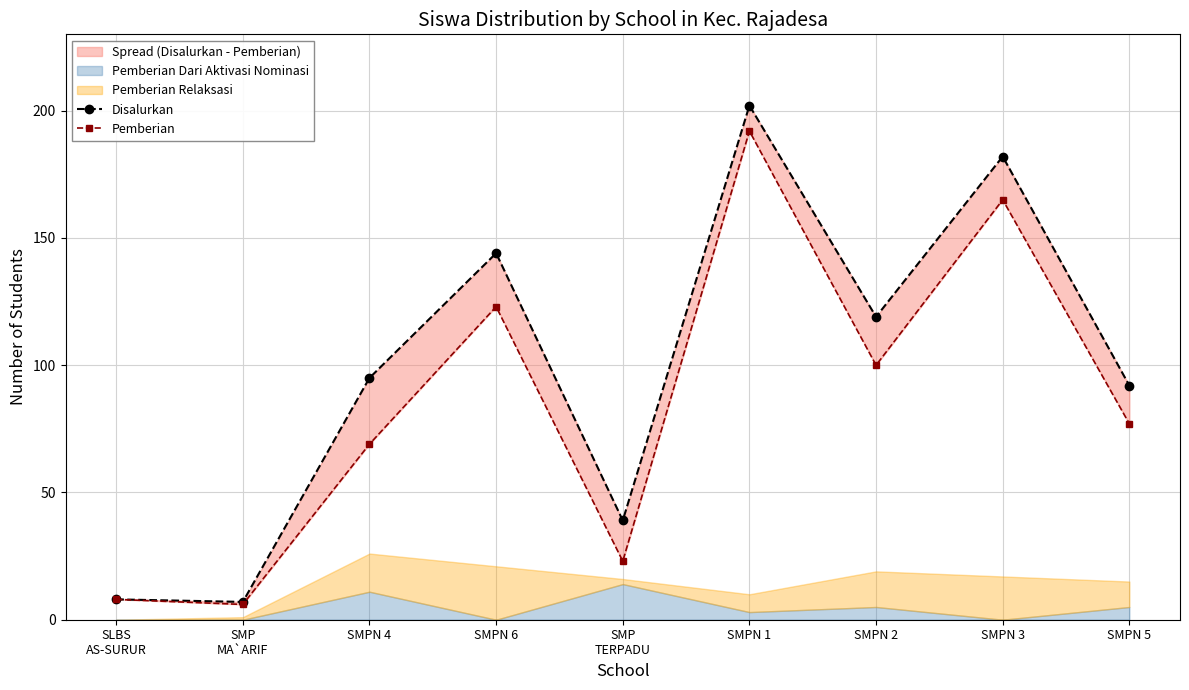

List the series in order of their overall mean, highest first.

Disalurkan, Pemberian